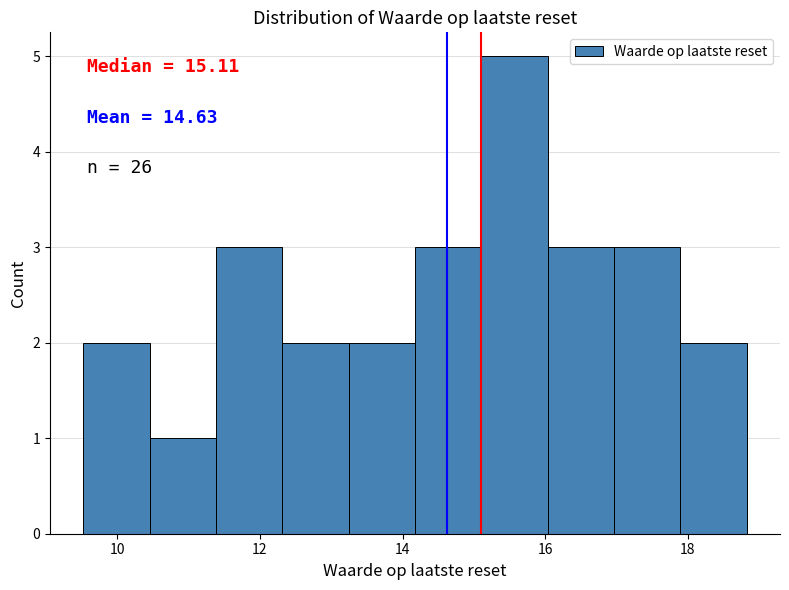

Over which range of the x-axis is the bar tallest?

15.2 to 16.0